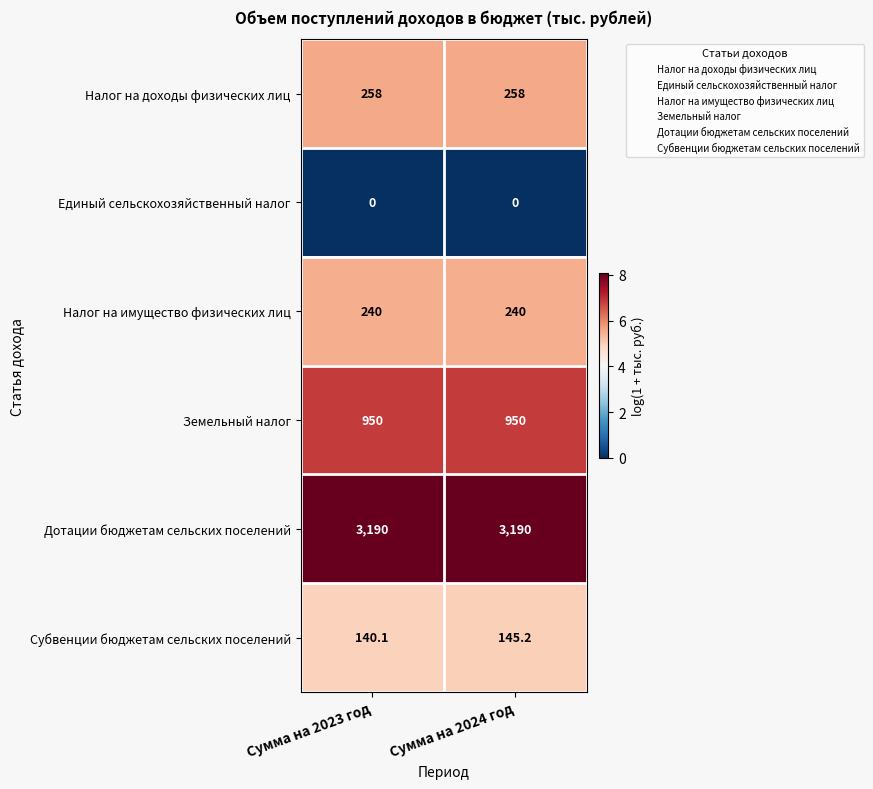

At how many categories does at least one series exceed 7?

2